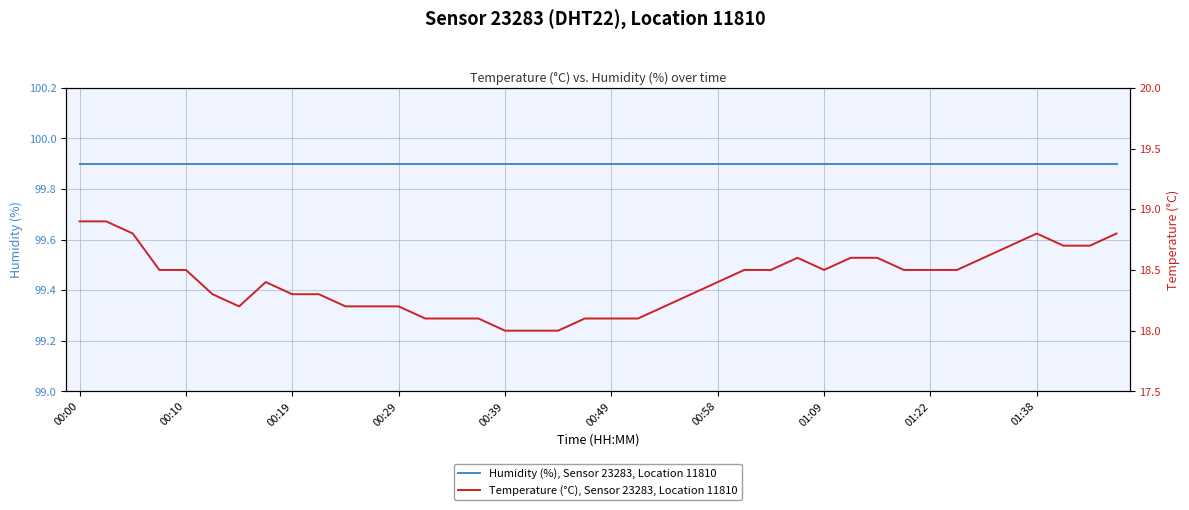

True or false: Humidity (%), Sensor 23283, Location 11810 and Temperature (°C), Sensor 23283, Location 11810 intersect in this chart.

False